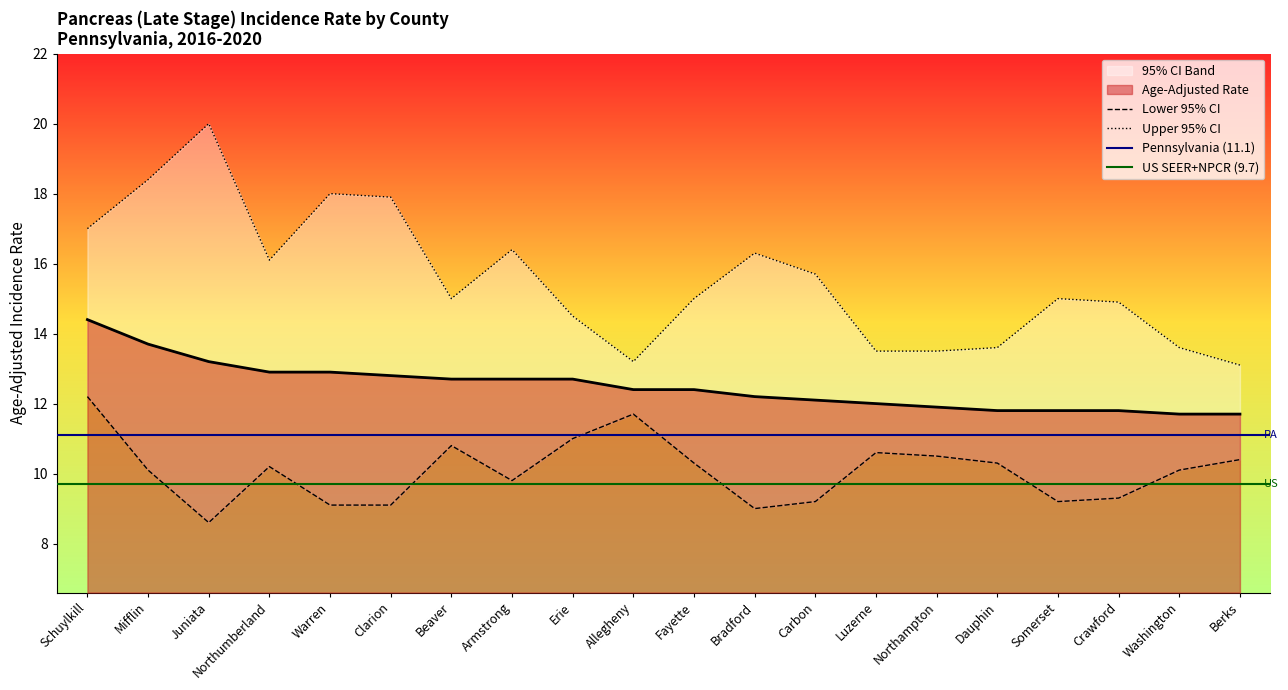

How many interior local peaks does the Upper 95% CI series have?

5